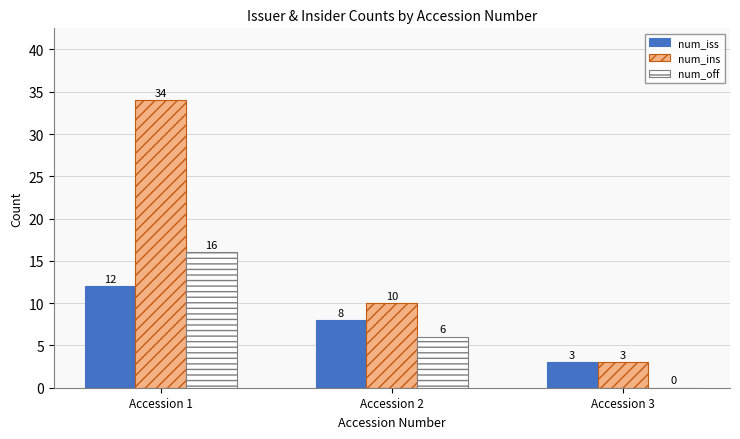

How many distinct data groups are displayed?

3